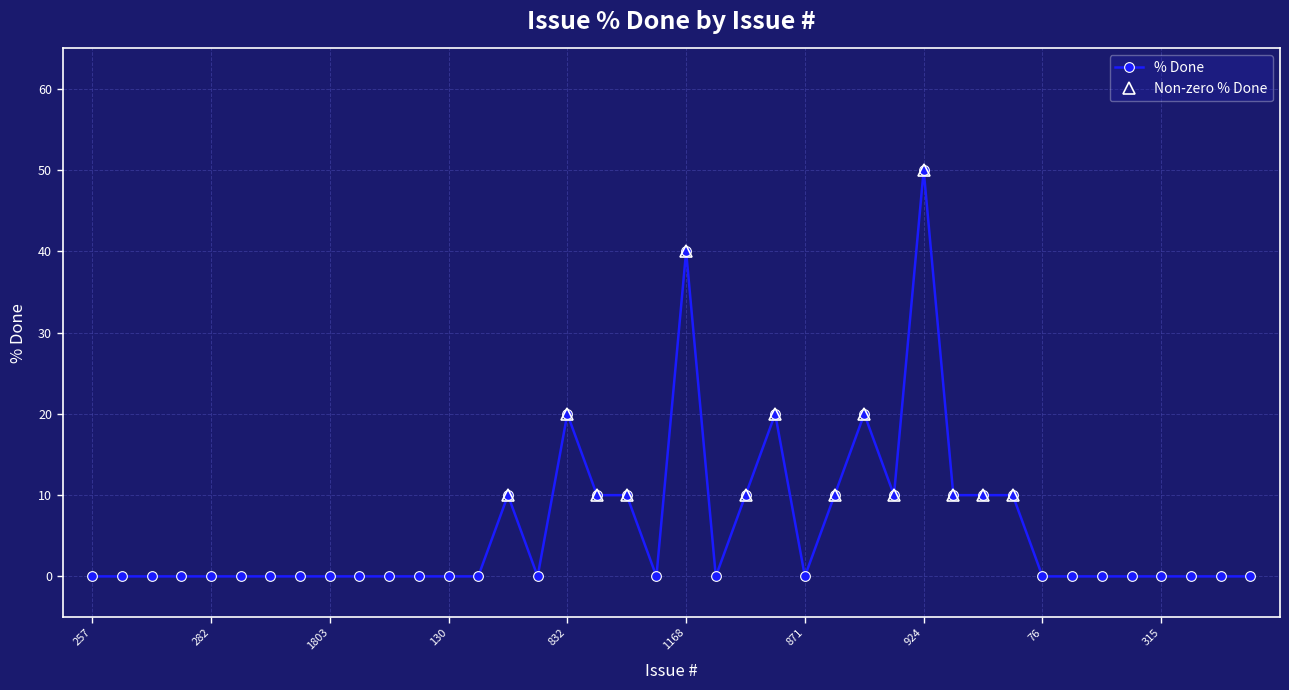

Is it true that the value at 1115 is 31?

False